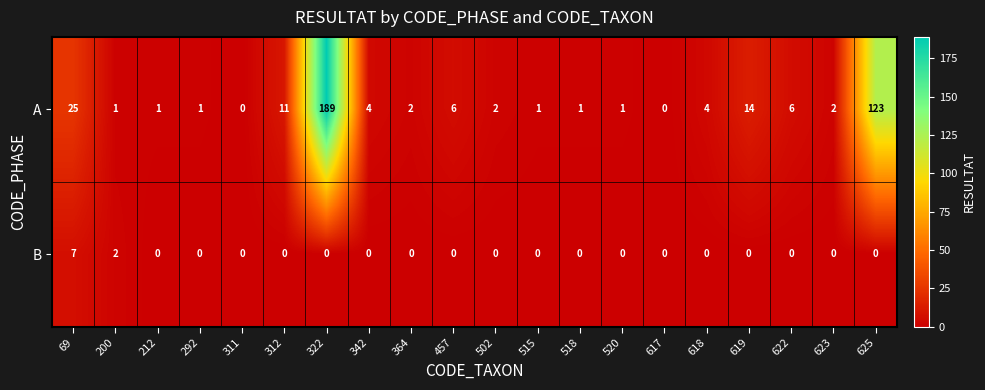

Which series has the largest total across all categories?

A